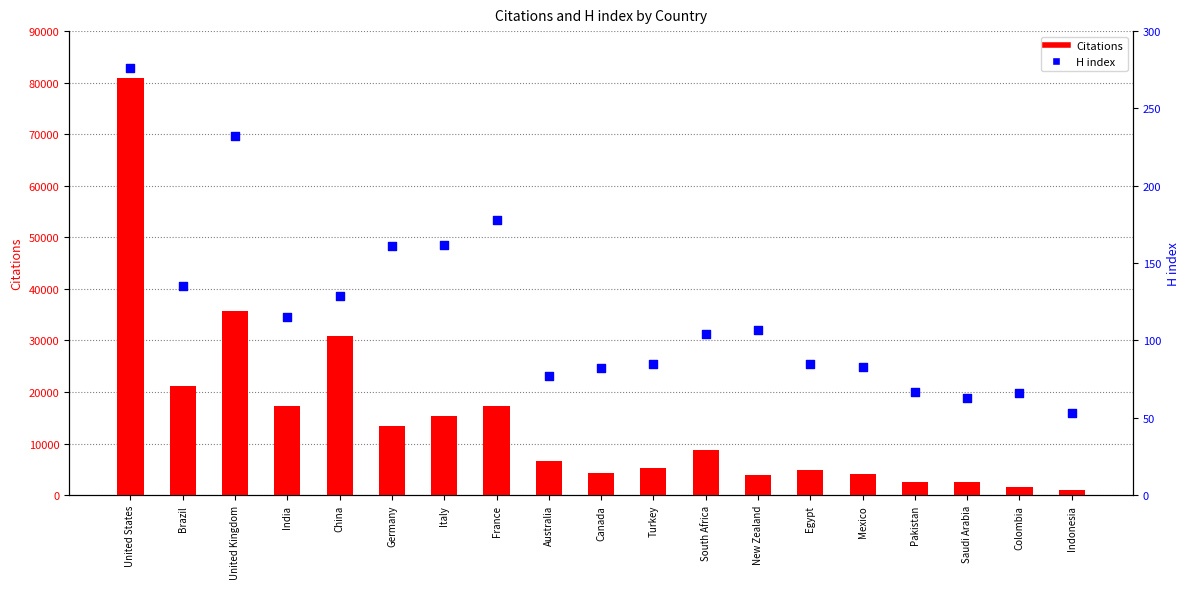

Is the value of H index at South Africa greater than the value of Citations at Mexico?

No